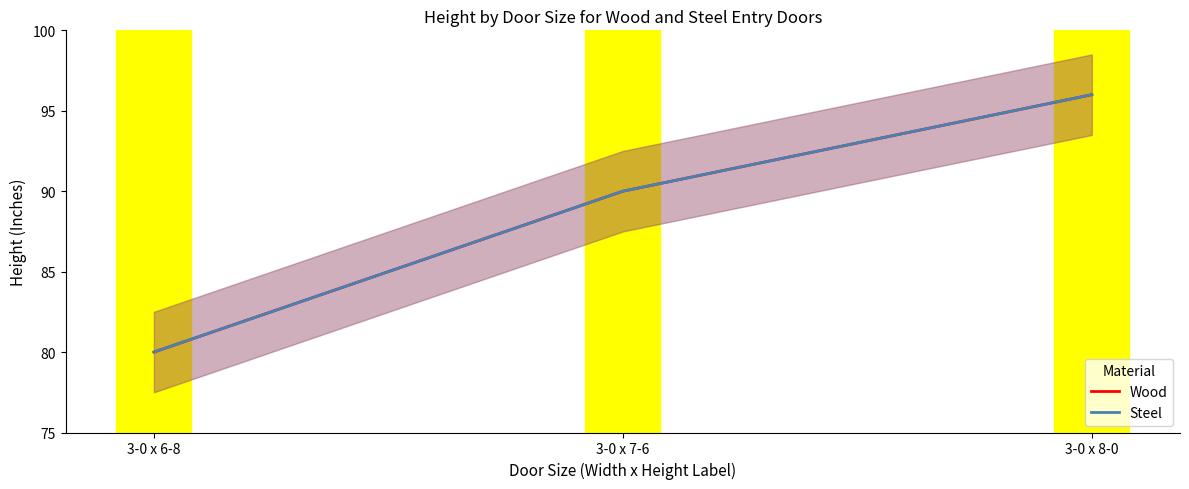

Which has a higher value, 3-0 x 6-8 or 3-0 x 7-6?

3-0 x 7-6